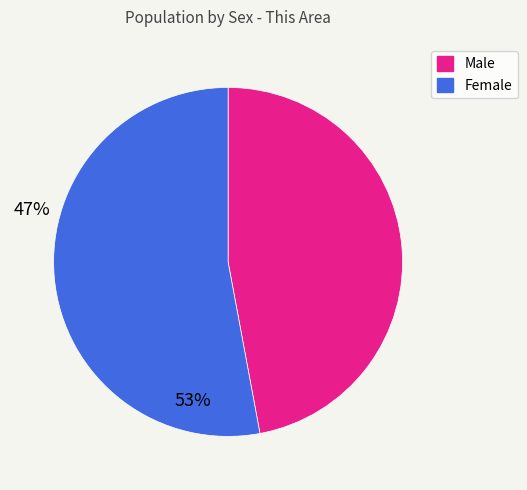

What is the largest slice in the pie chart?

Female